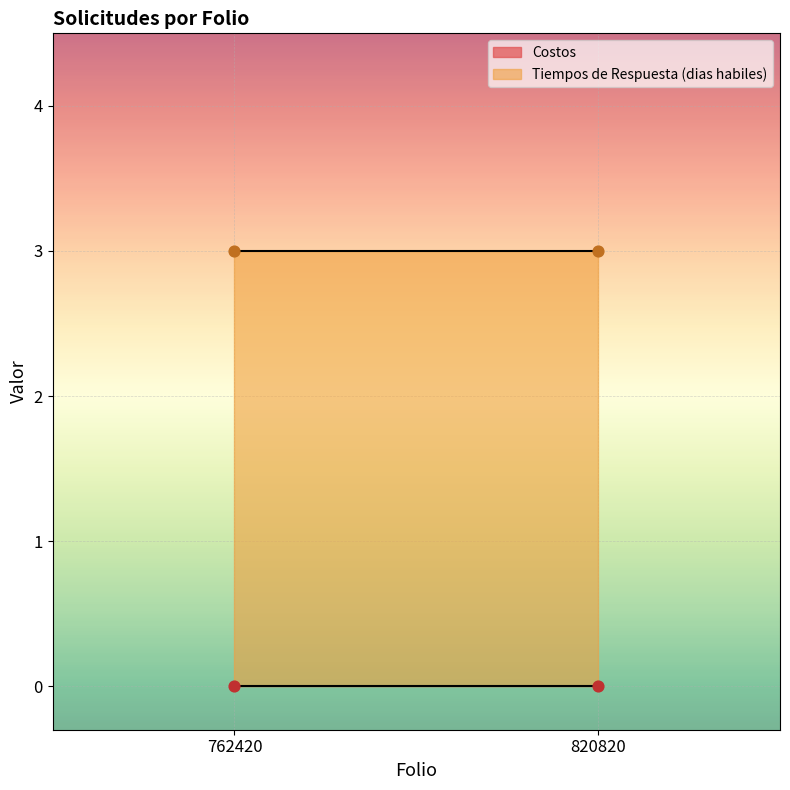

Which series contains the highest Y value?

Tiempos de Respuesta (dias habiles)